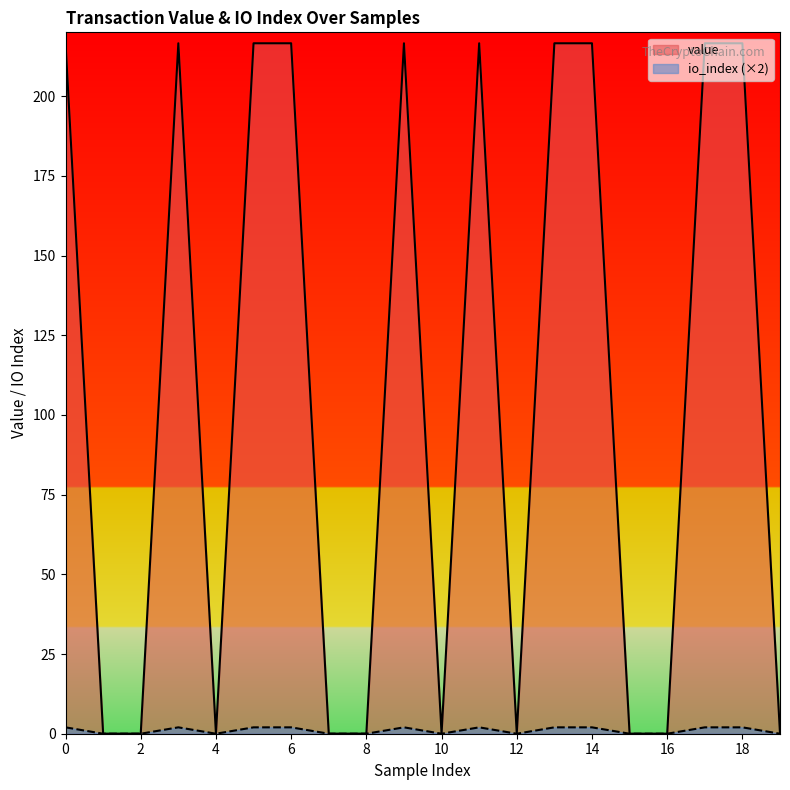

The io_index series shows 370.4 at 18. True or false?

False